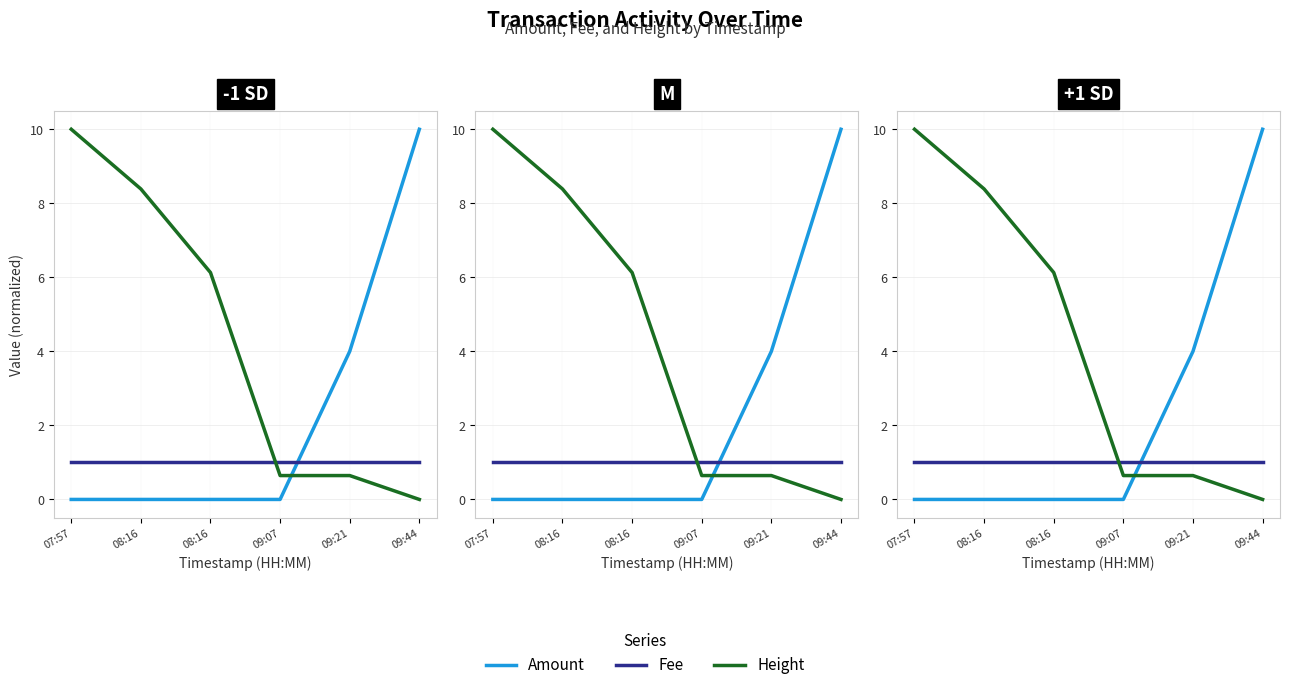

What is the average value of the Amount series?

2.3